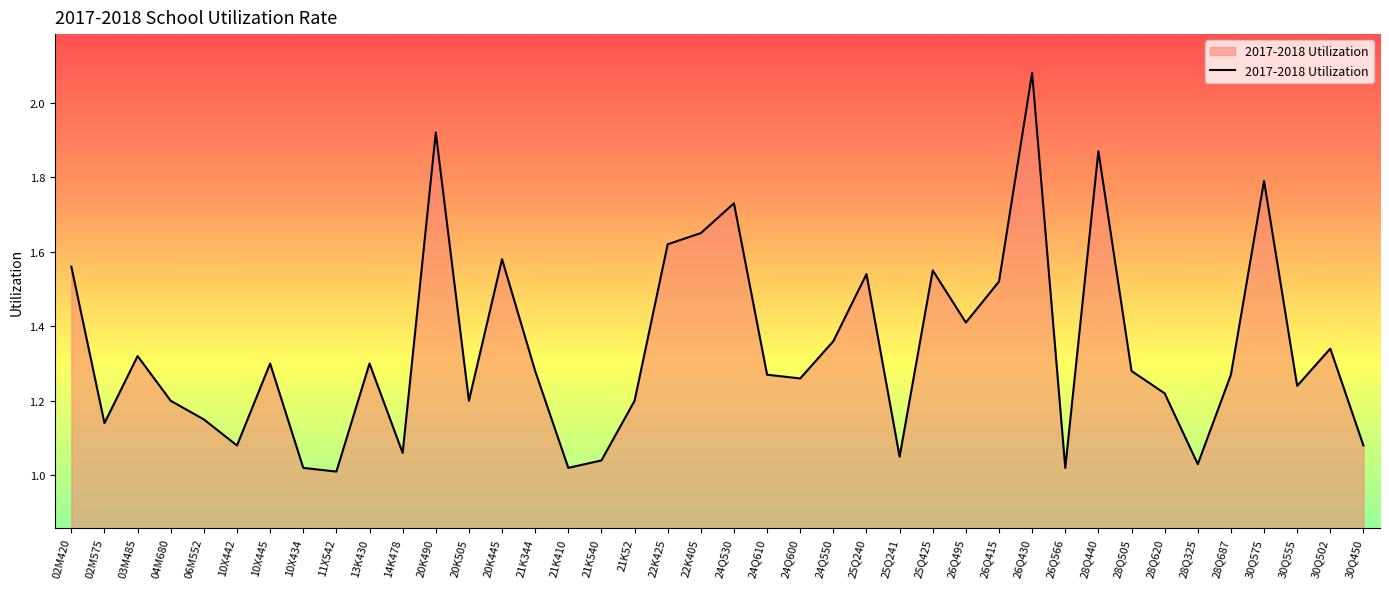

At which category does the data reach its first local peak?

03M485